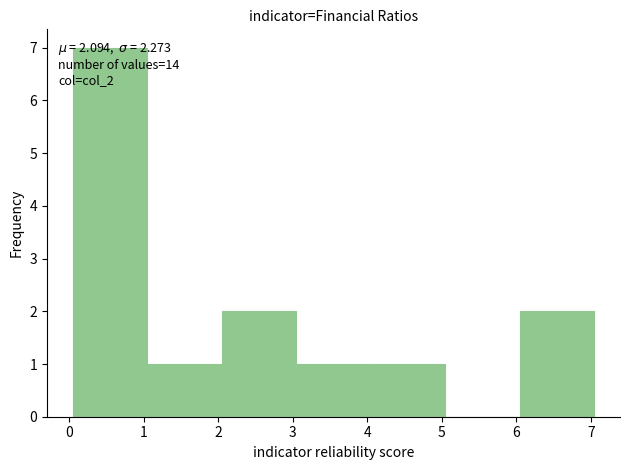

Which range on the x-axis has the tallest bar?

0.1 to 1.1